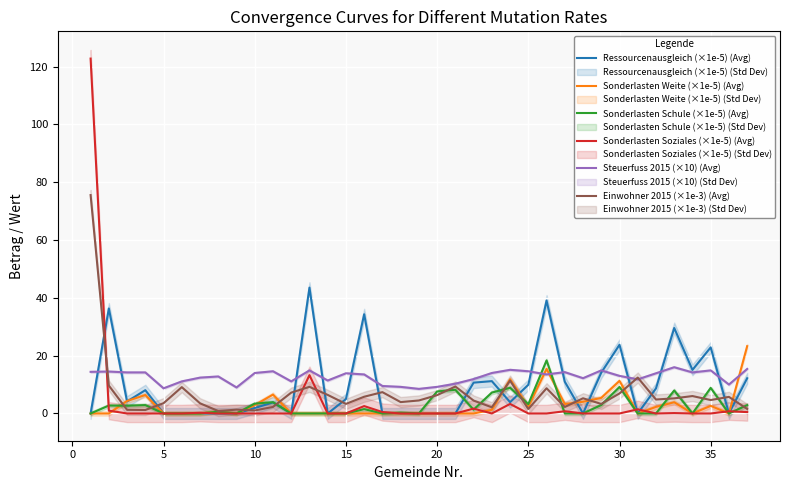

The value of Ressourcenausgleich (×1e-5) (Avg) at 20 is 0.0. True or false?

True